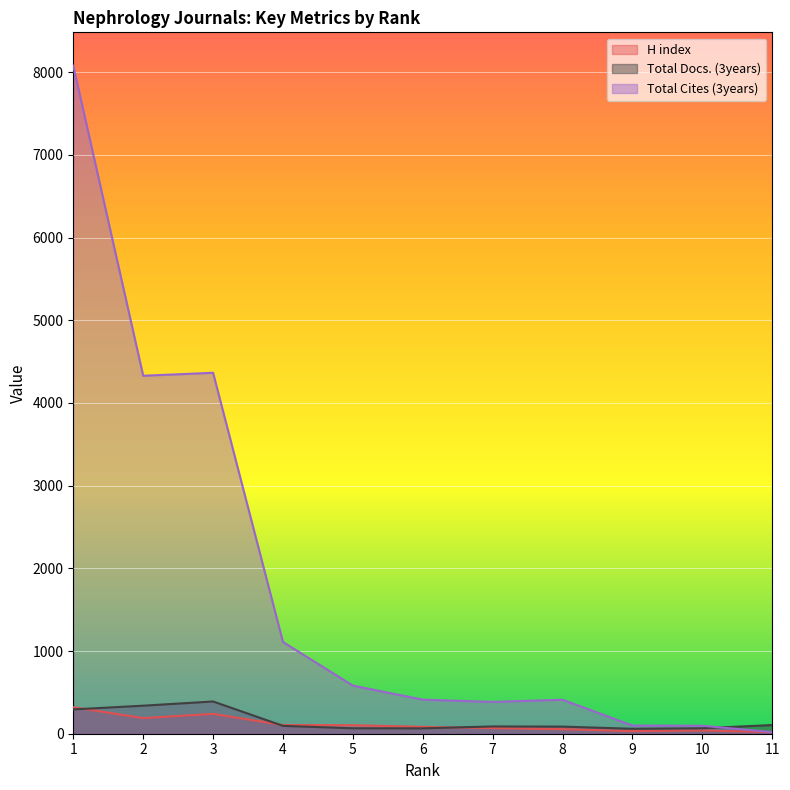

Between 6 and 9, which series saw the biggest shift?

Total Cites (3years)